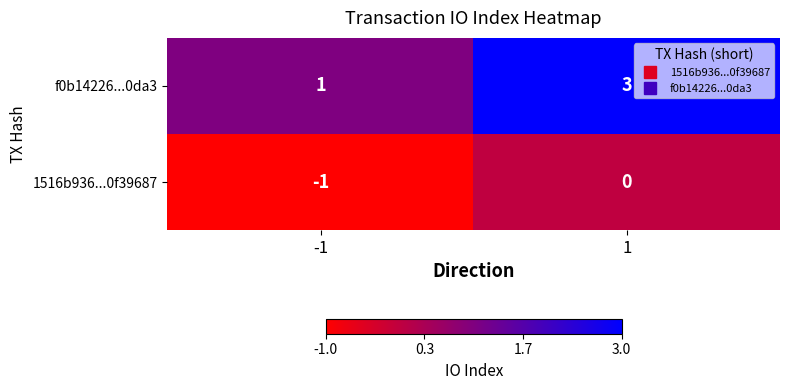

Which series changed the most between -1 and 1?

f0b14226...0da3